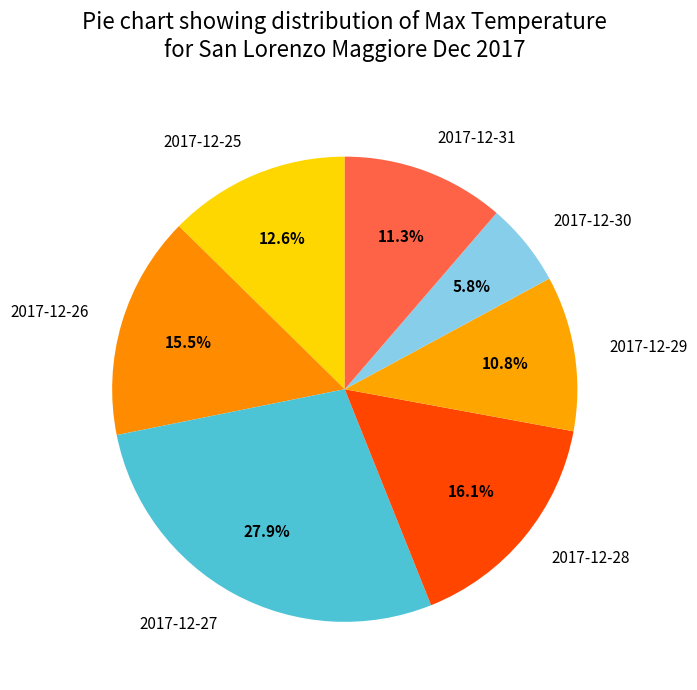

Is it true that 2017-12-30 is 6% of the pie?

True